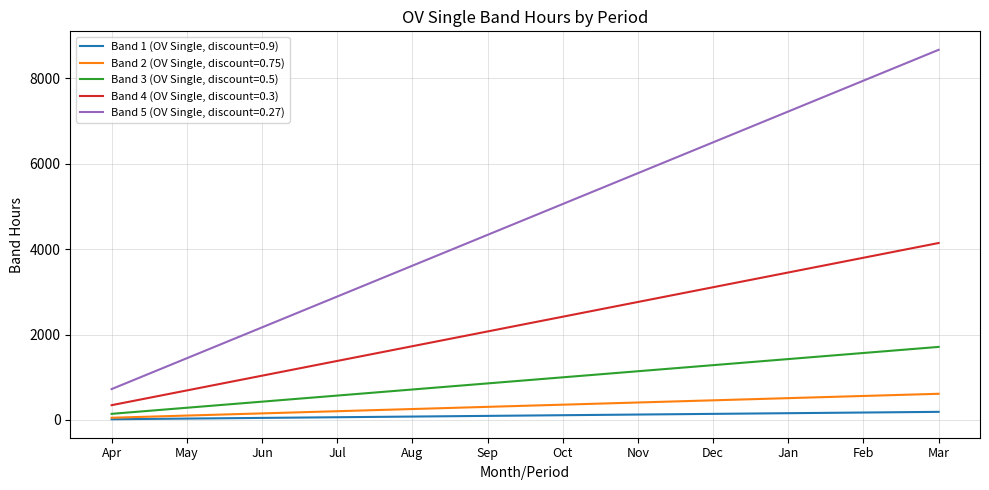

At Feb, list the series in order from smallest to largest.

Band 1 (OV Single, discount=0.9), Band 2 (OV Single, discount=0.75), Band 3 (OV Single, discount=0.5), Band 4 (OV Single, discount=0.3), Band 5 (OV Single, discount=0.27)